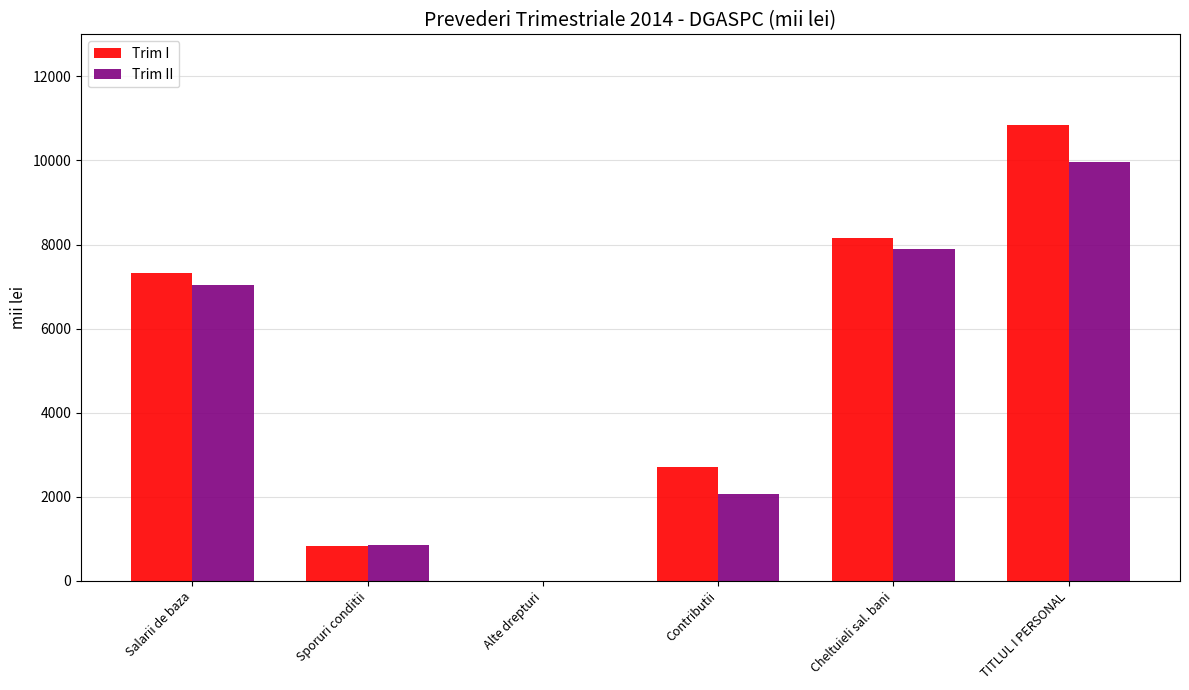

The value of Trim I at Contributii is 2696. True or false?

True